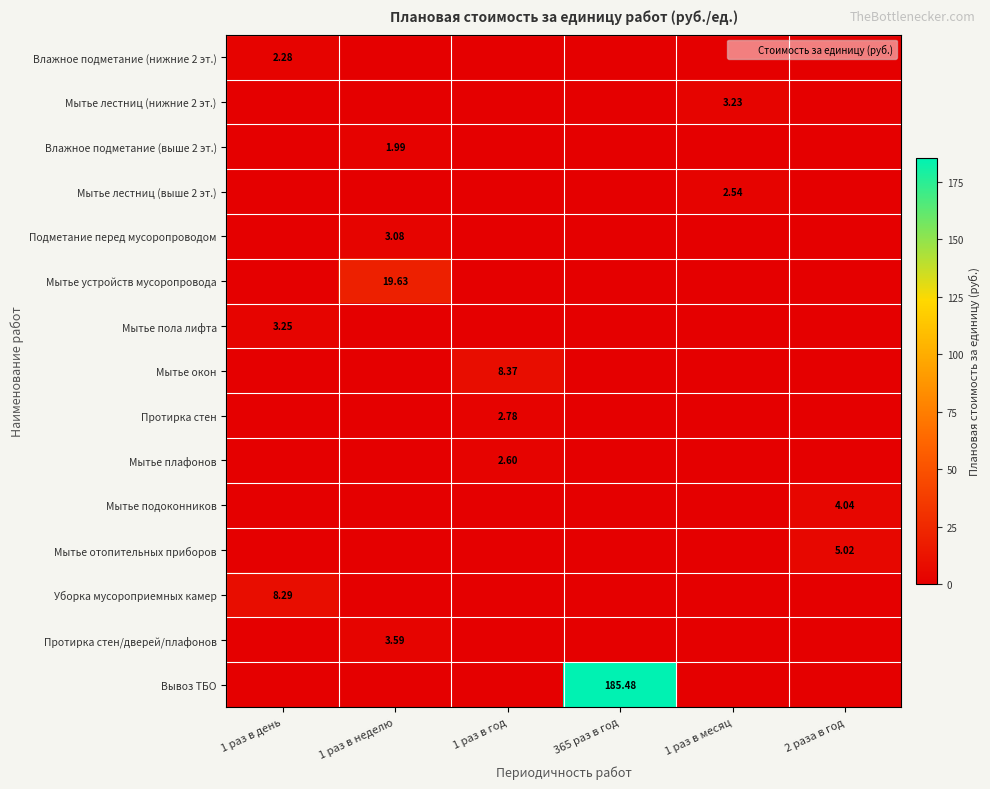

Which series has the largest total across all categories?

Вывоз ТБО